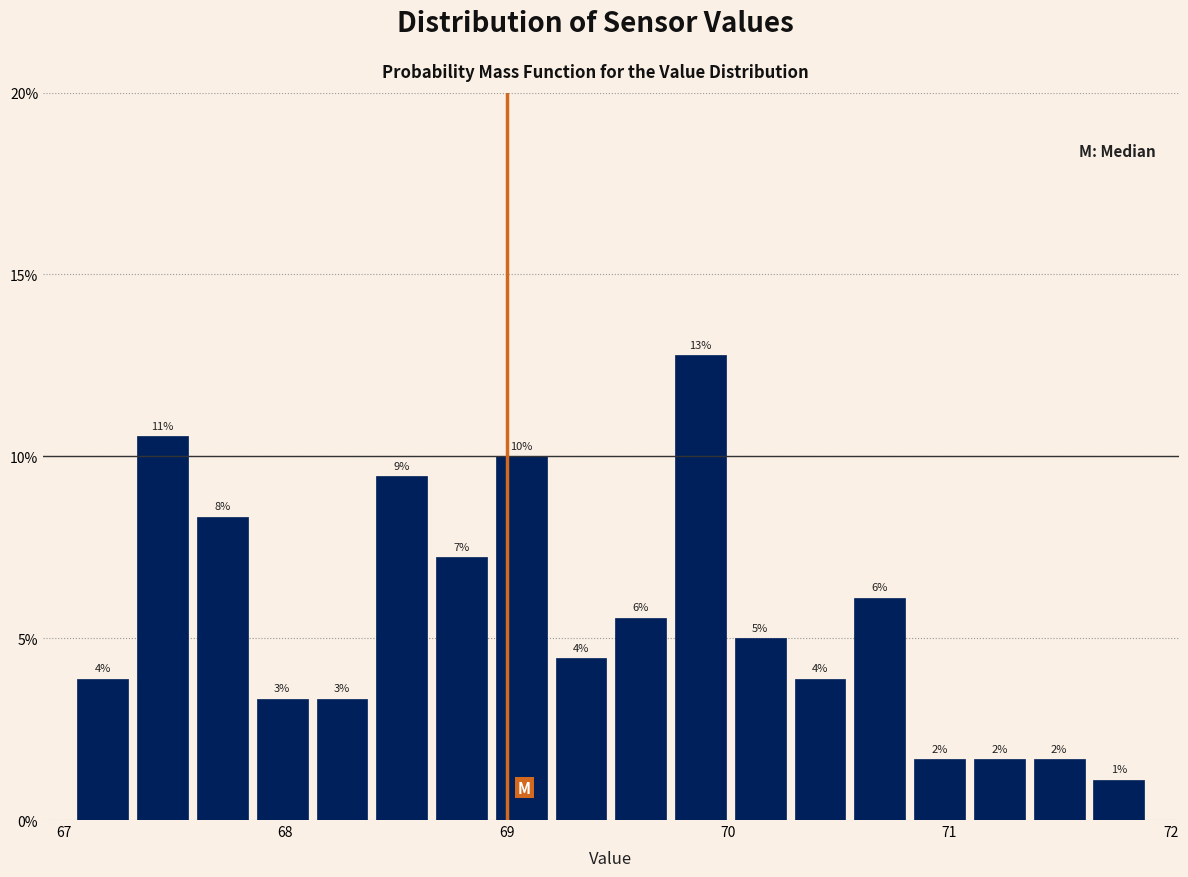

Around what value on the x-axis is the tallest bar? Give the approximate position of its centre, as read against the axis.

69.9